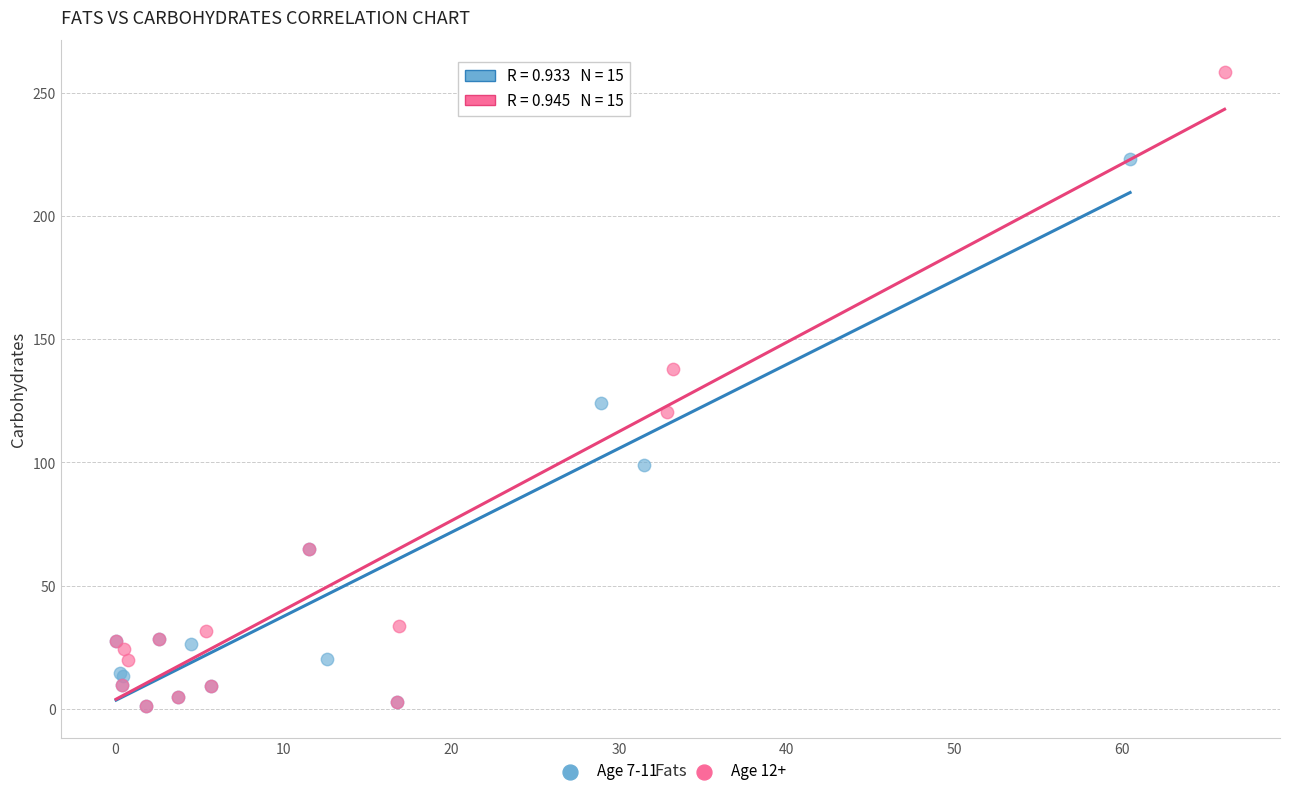

What are all the series names shown in the legend?

Age 7-11, Age 12+